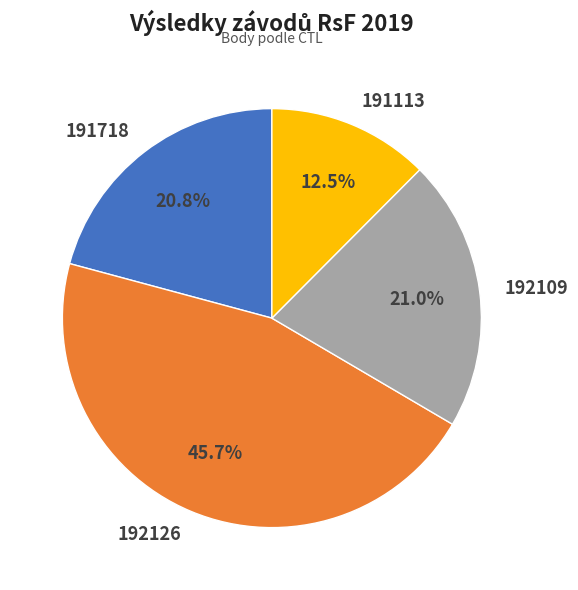

Does any single category account for the majority?

No